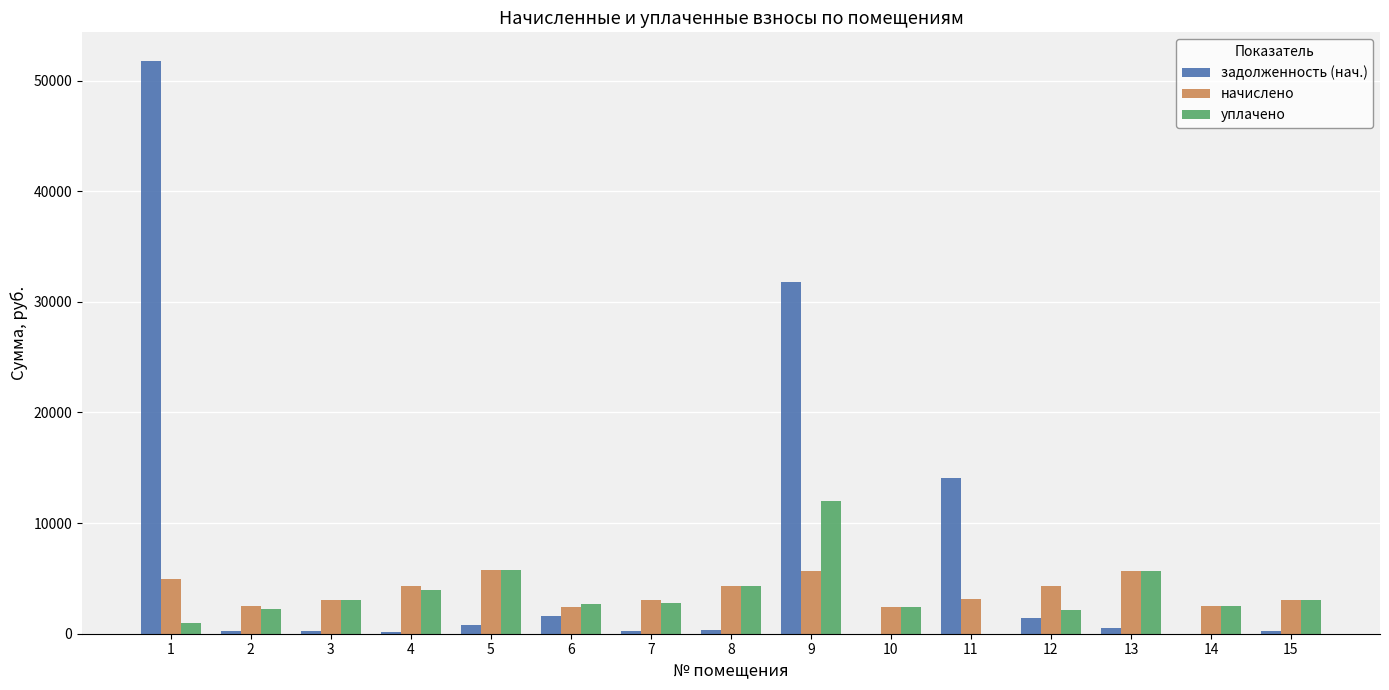

Between 9 and 11, which series saw the biggest shift?

задолженность (нач.)